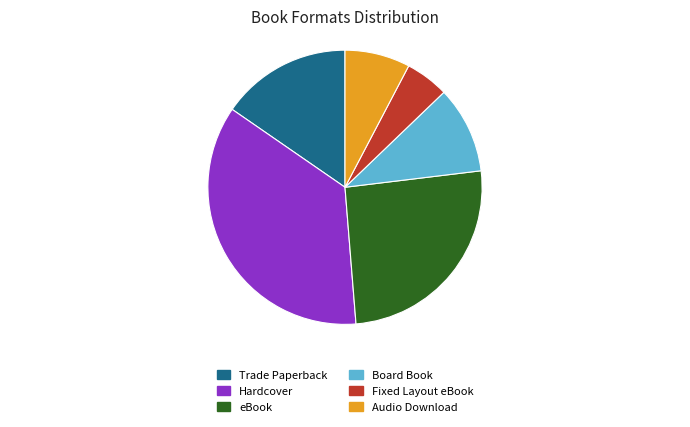

What is the ratio of the value at Hardcover to the value at eBook?

1.4